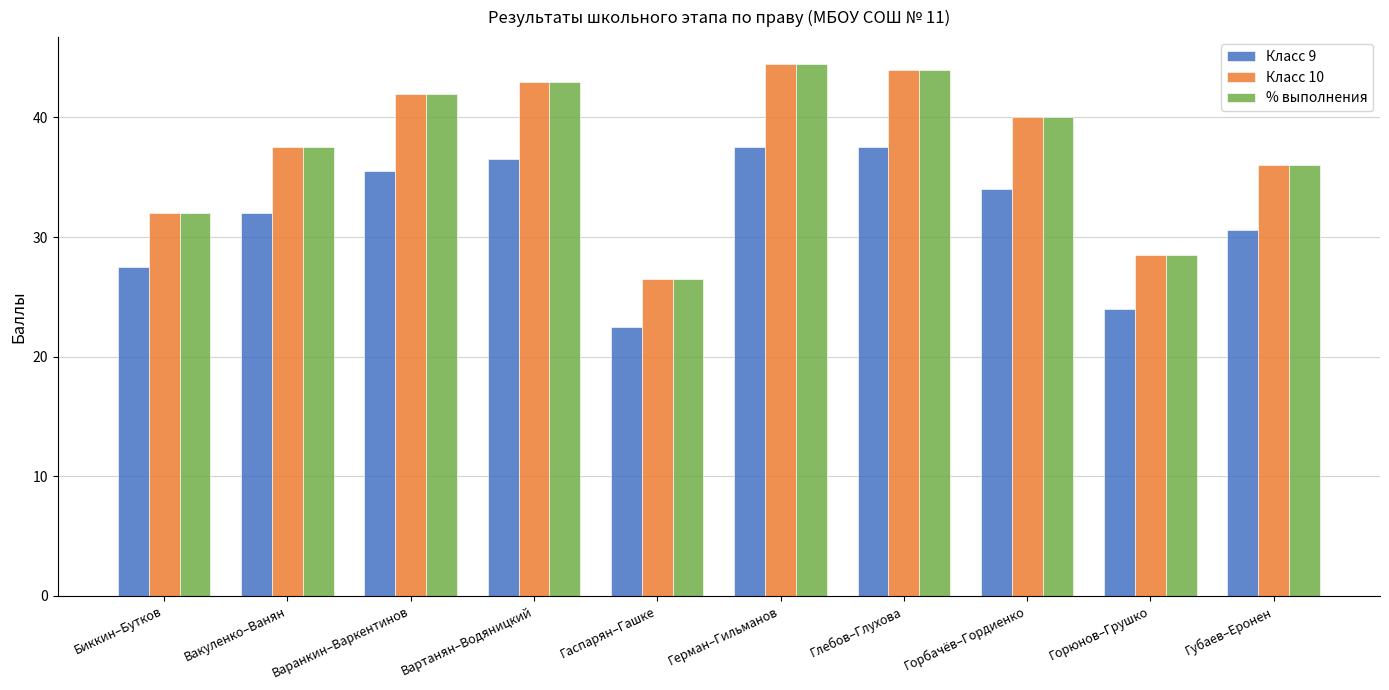

At how many categories does at least one series exceed 22?

10